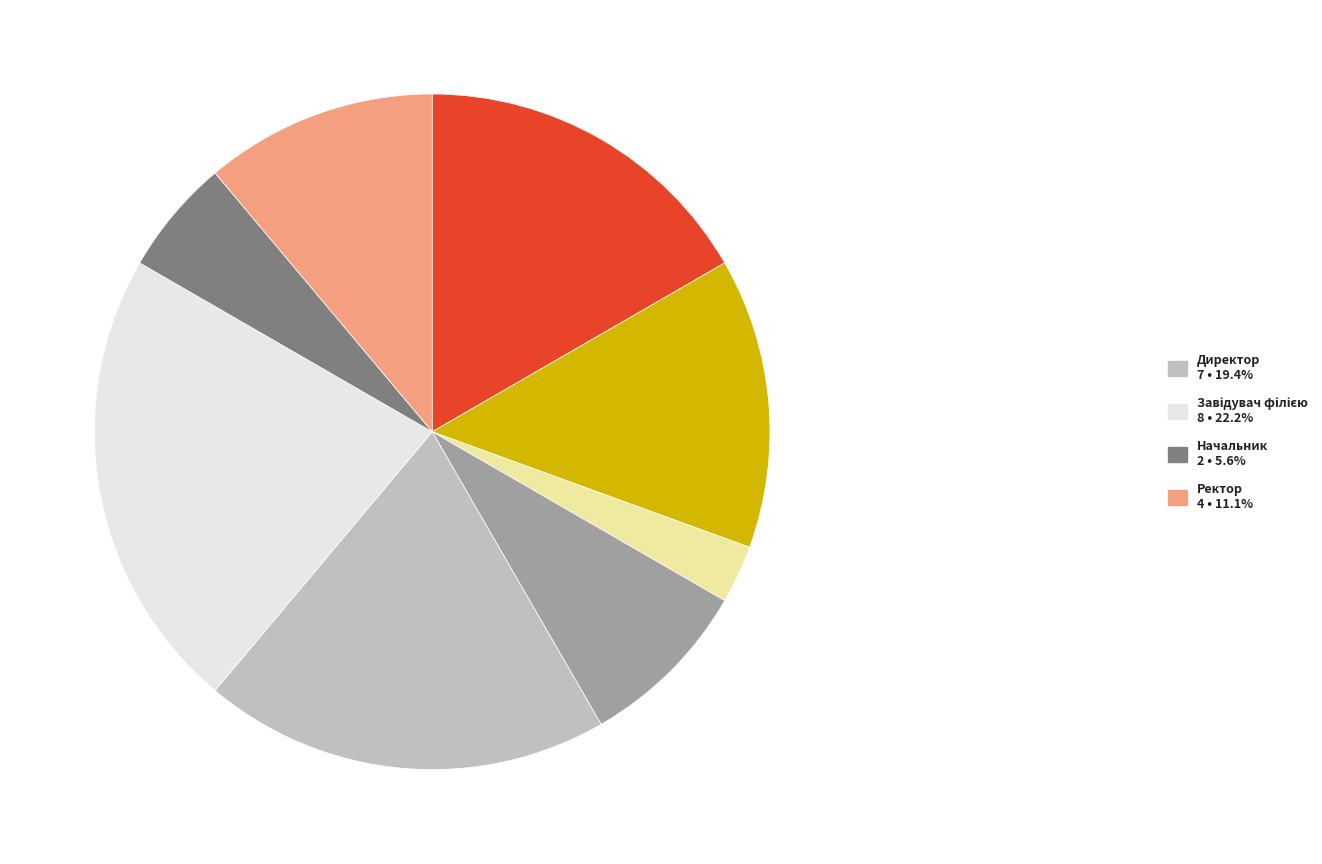

Does any single category account for the majority?

No